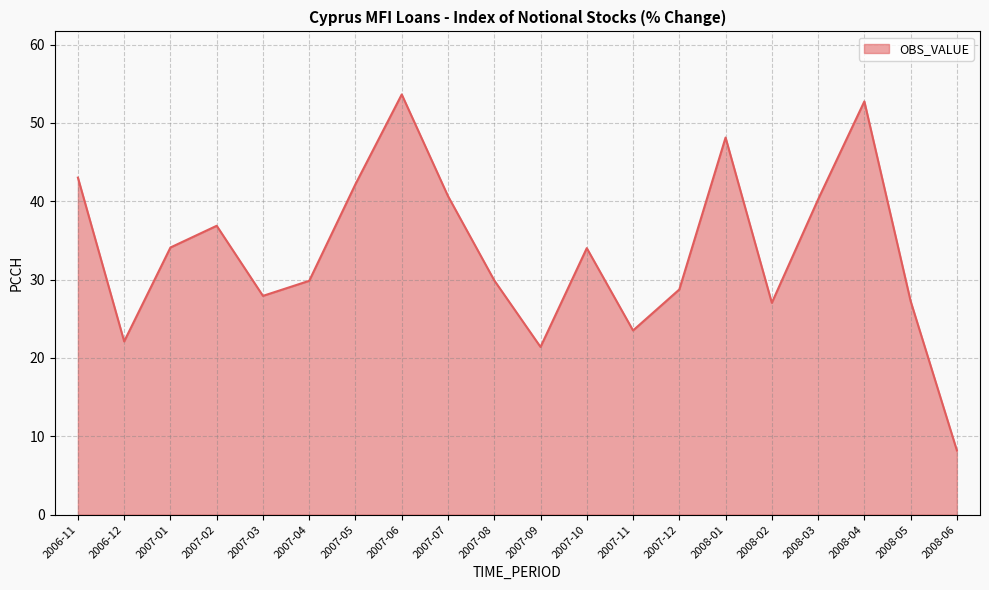

What value does the data have at 2007-10?

34.0